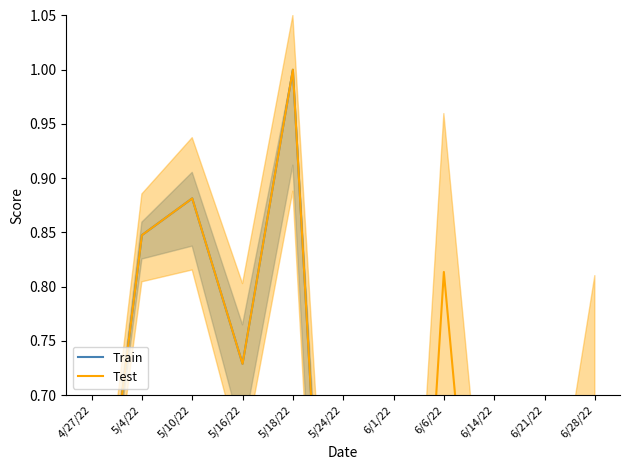

Which label corresponds to the largest value in the chart?

5/18/22